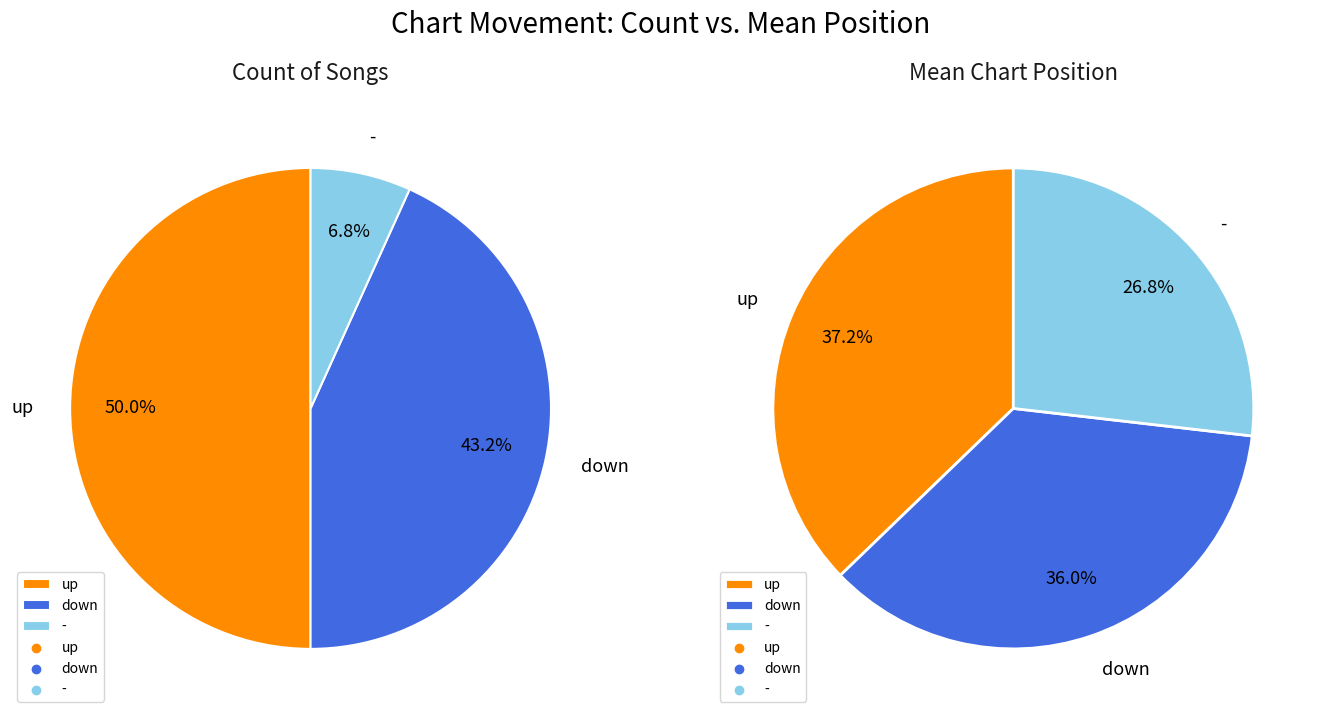

Is there any slice that represents more than half of the pie?

No